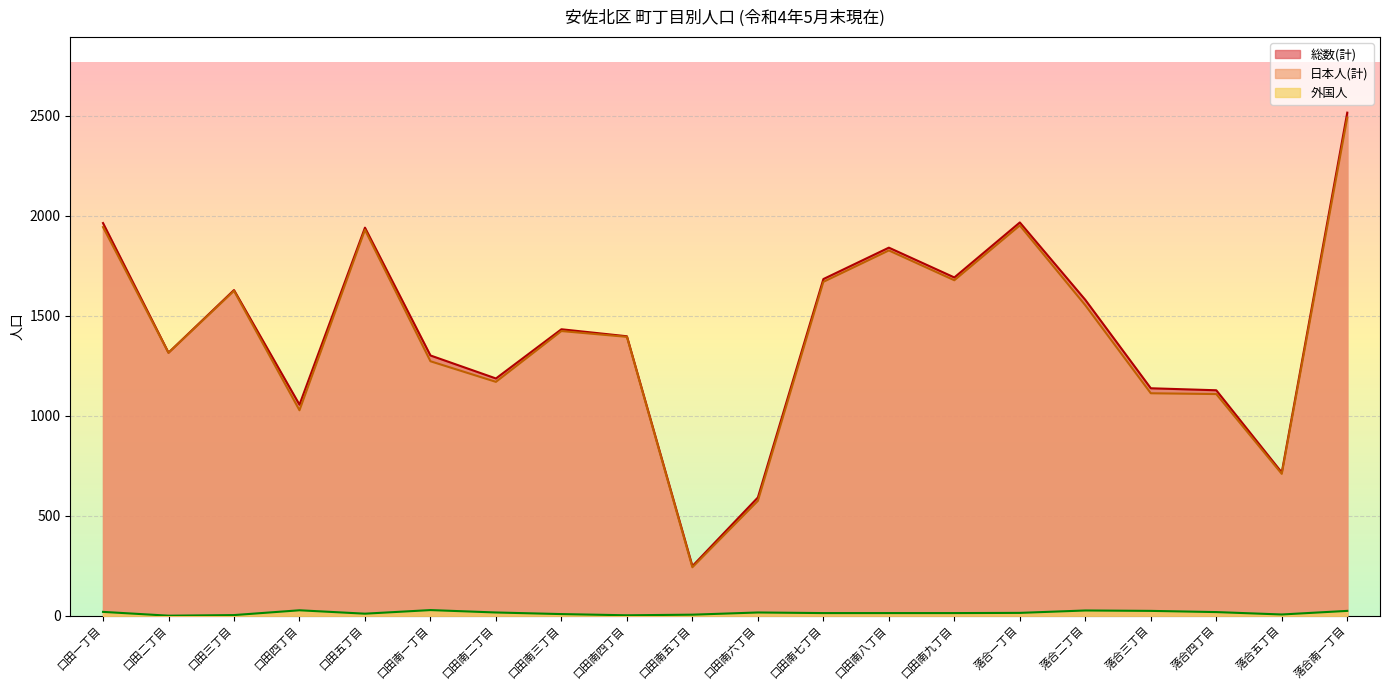

At which category is the sum across all series the highest?

落合南一丁目